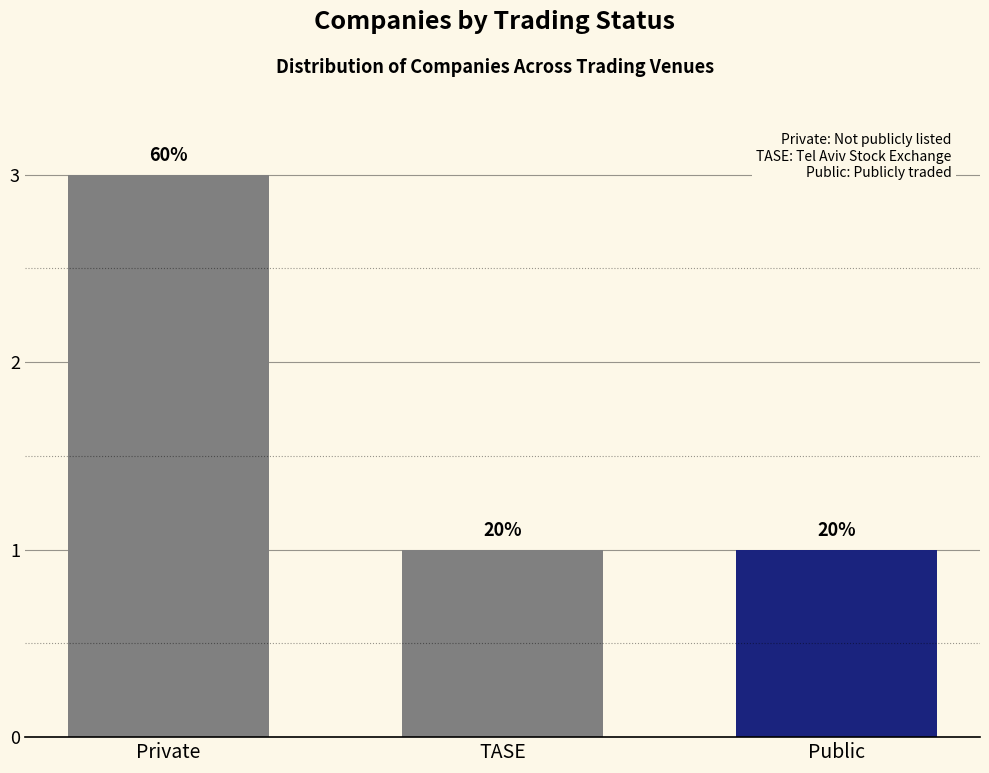

Does the chart contain any negative values?

No